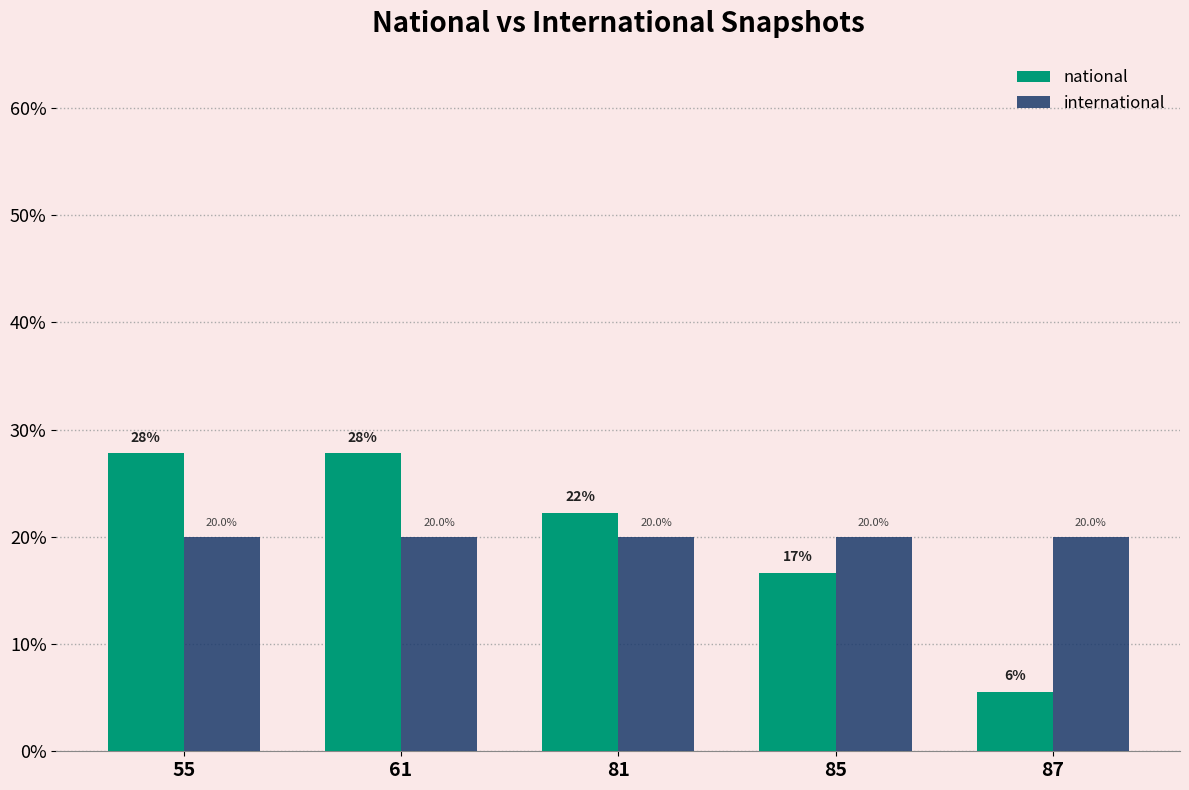

Which series changed the most between 61 and 85?

national